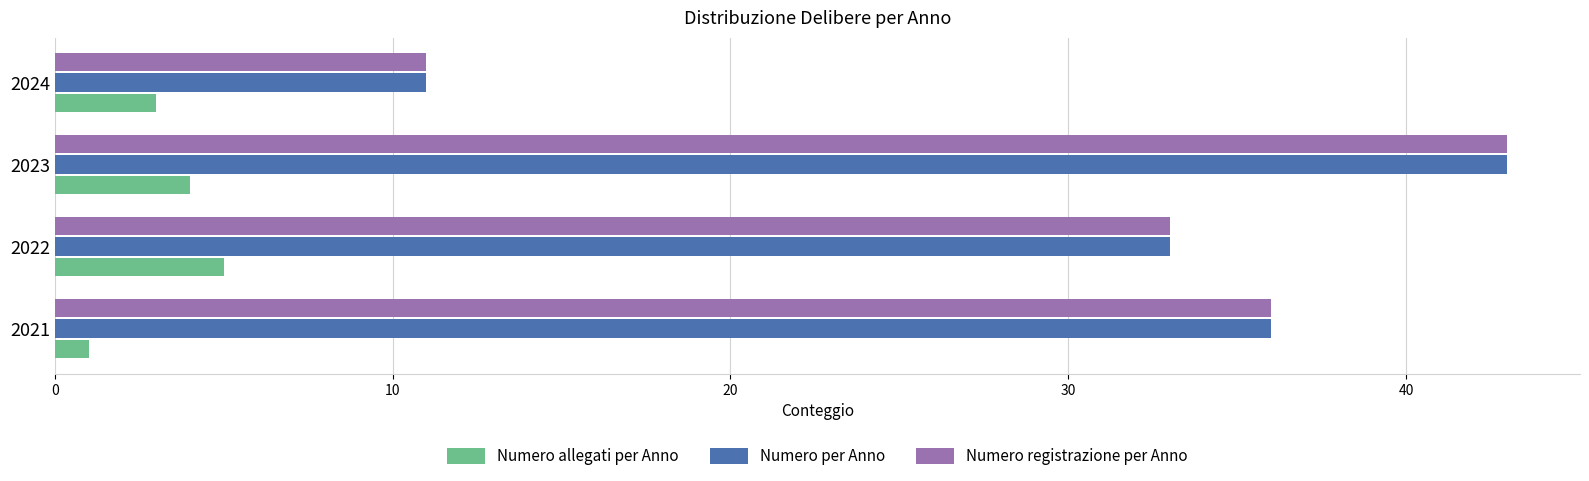

Is it true that Numero registrazione per Anno equals 8 at 2021?

False